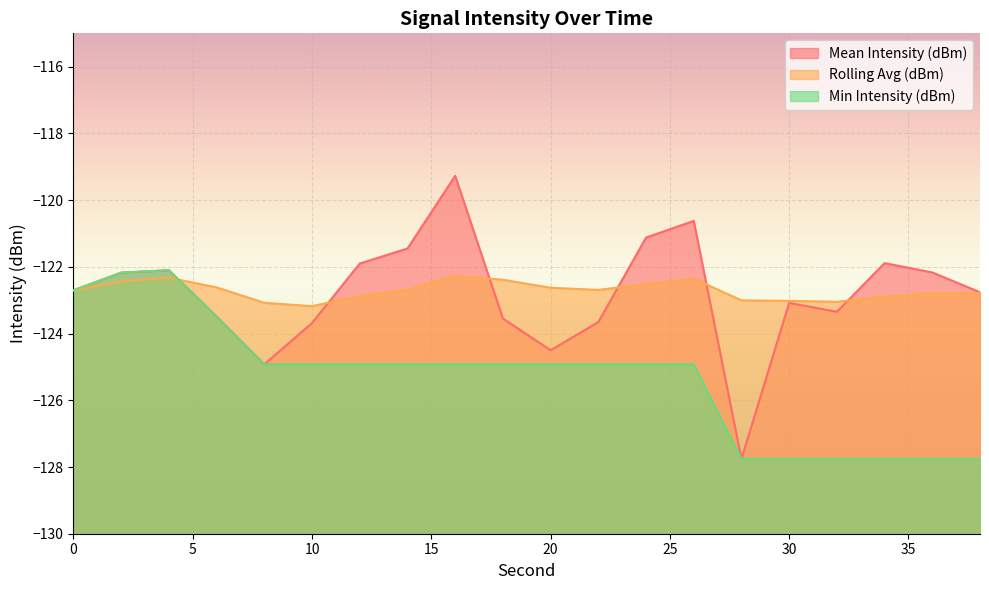

At how many categories does at least one series exceed -121?

2